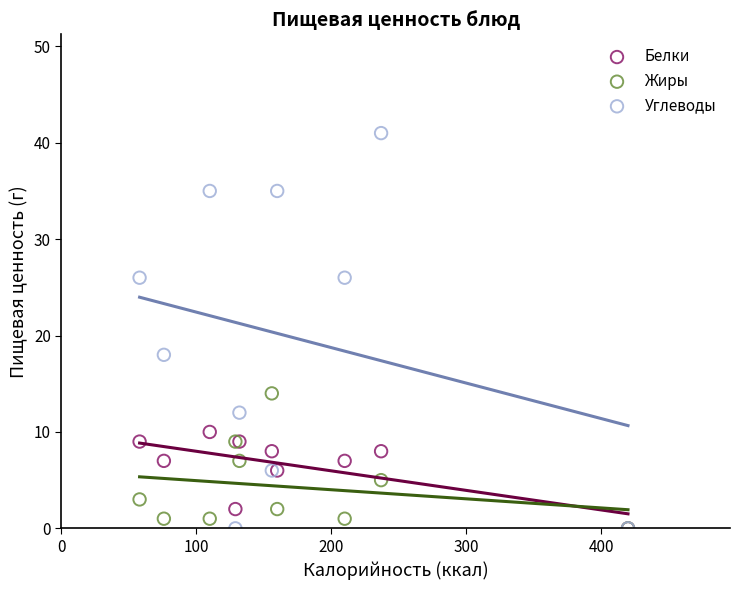

Which series reaches the maximum Y coordinate?

Углеводы